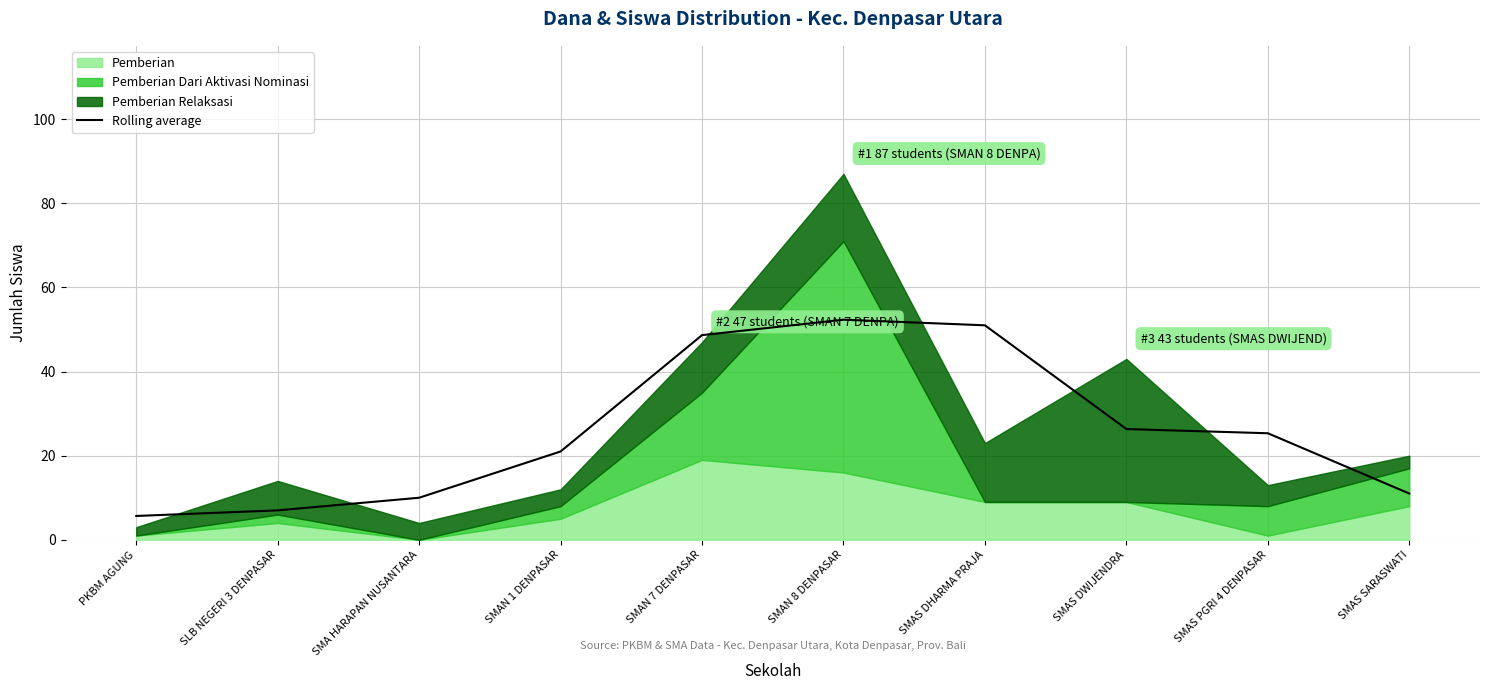

Reading left to right, extract all data points from this chart.

PKBM AGUNG=5.7	SLB NEGERI 3 DENPASAR=7.0	SMA HARAPAN NUSANTARA=10.0	SMAN 1 DENPASAR=21.0	SMAN 7 DENPASAR=48.7	SMAN 8 DENPASAR=52.3	SMAS DHARMA PRAJA=51.0	SMAS DWIJENDRA=26.3	SMAS PGRI 4 DENPASAR=25.3	SMAS SARASWATI=11.0